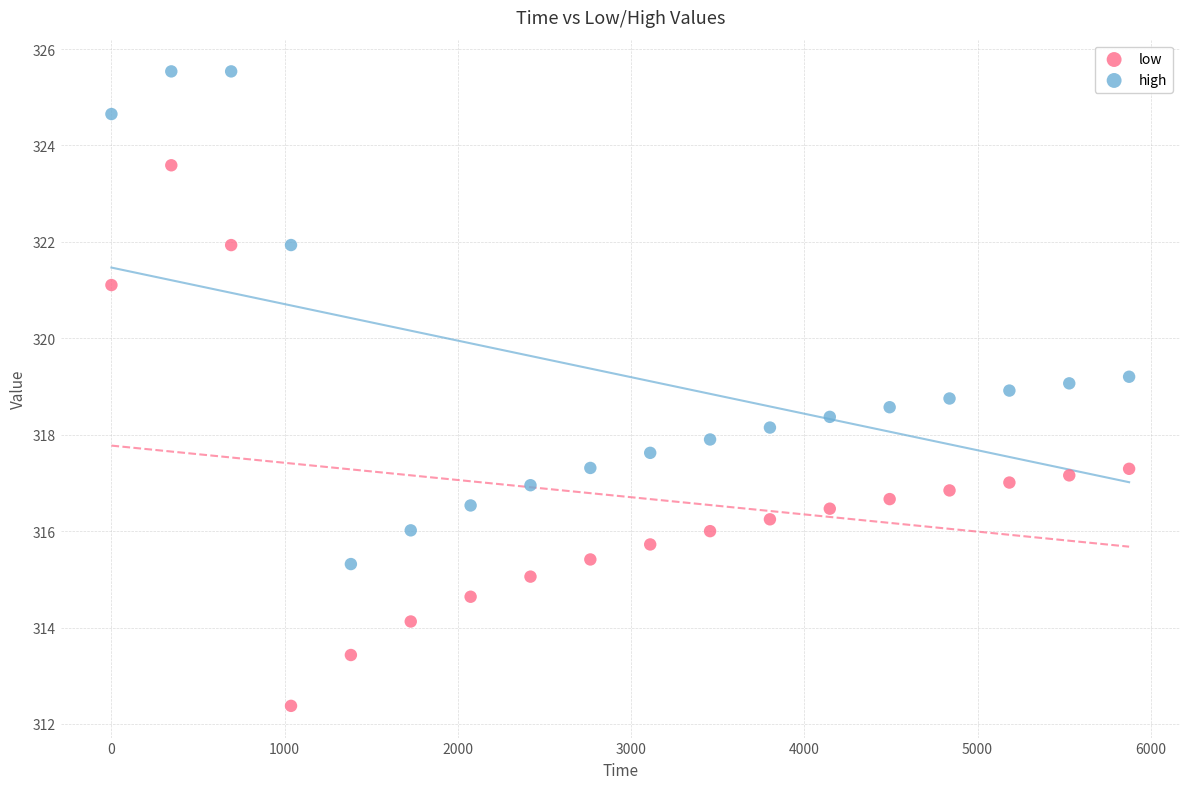

Which series has the widest spread of Y values?

low